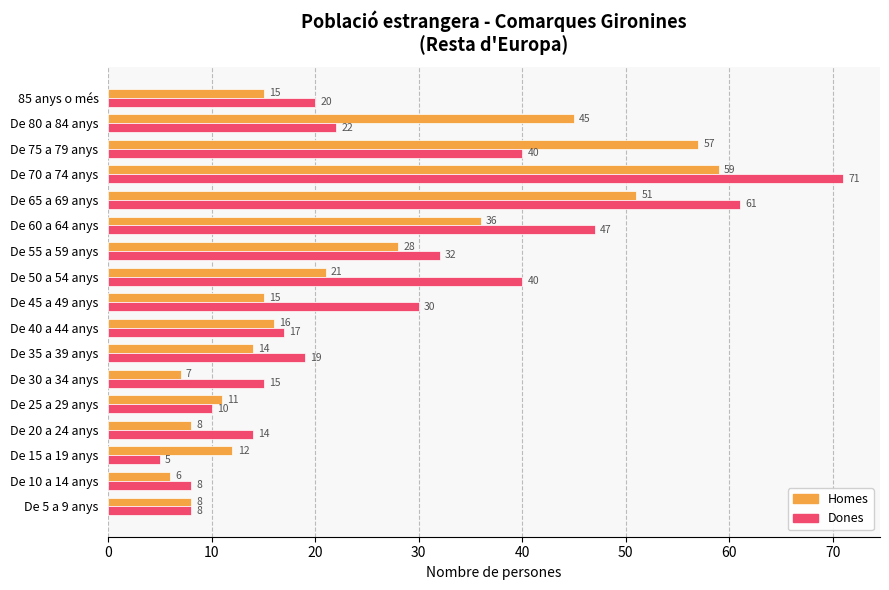

Which series changed the most between De 15 a 19 anys and De 75 a 79 anys?

Homes